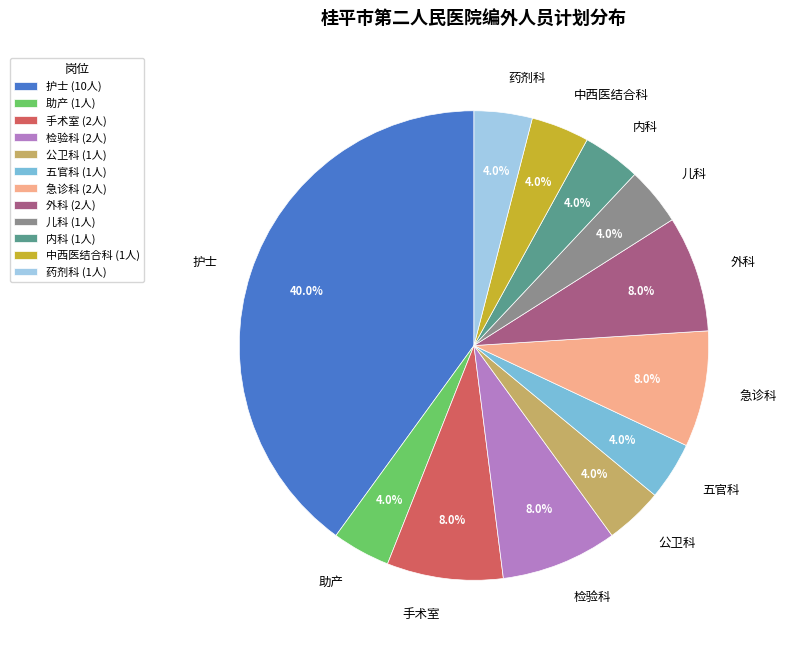

How many segments does this pie chart have?

12